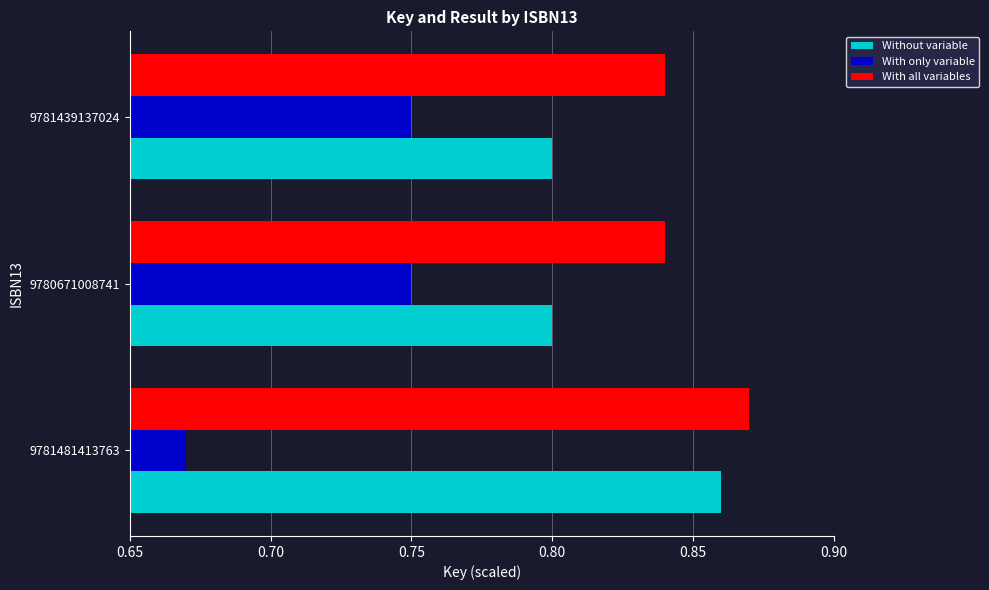

What is the sum of all With only variable values?

2.2